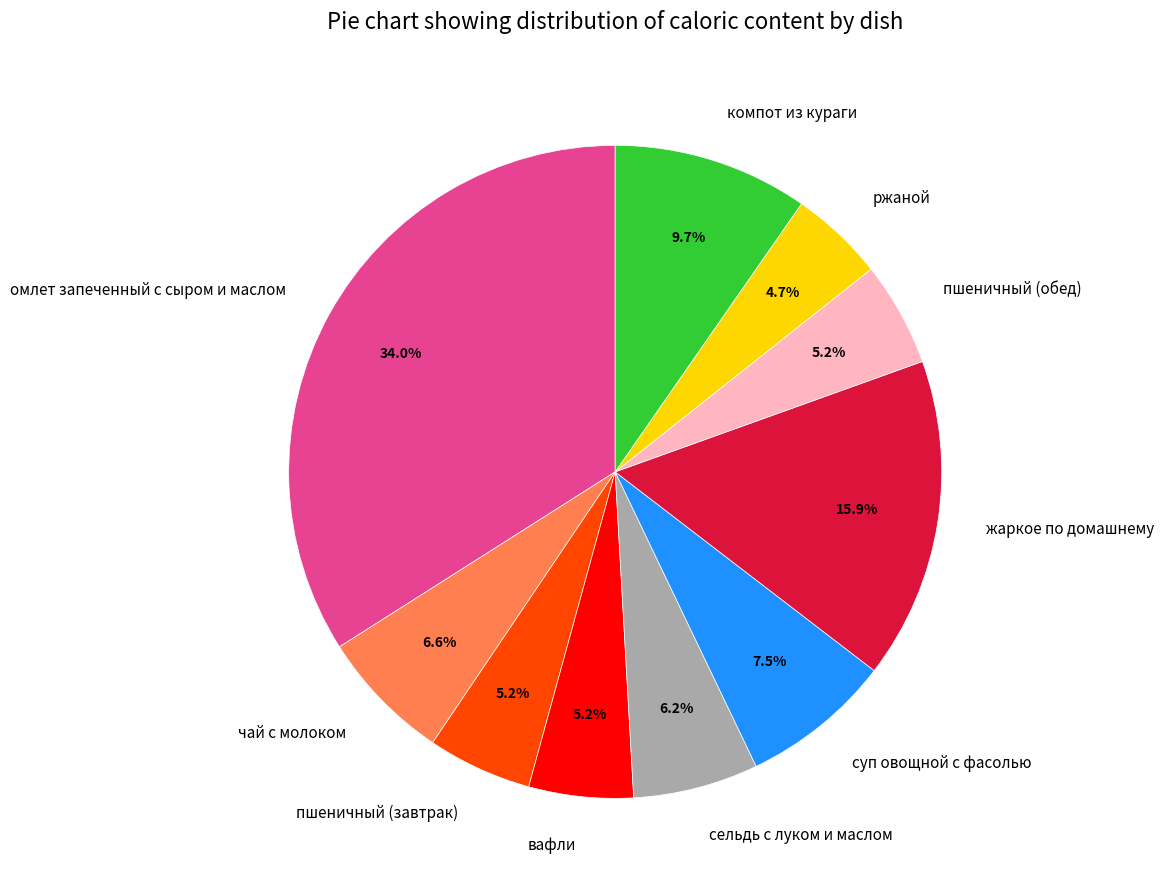

Is the sum of чай с молоком and ржаной greater than half?

No